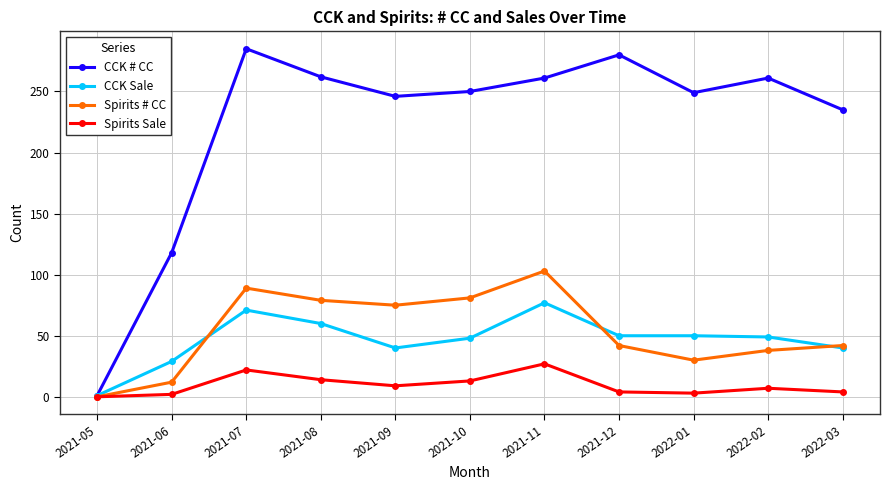

True or false: CCK Sale has a value of 40 at 2021-09.

True